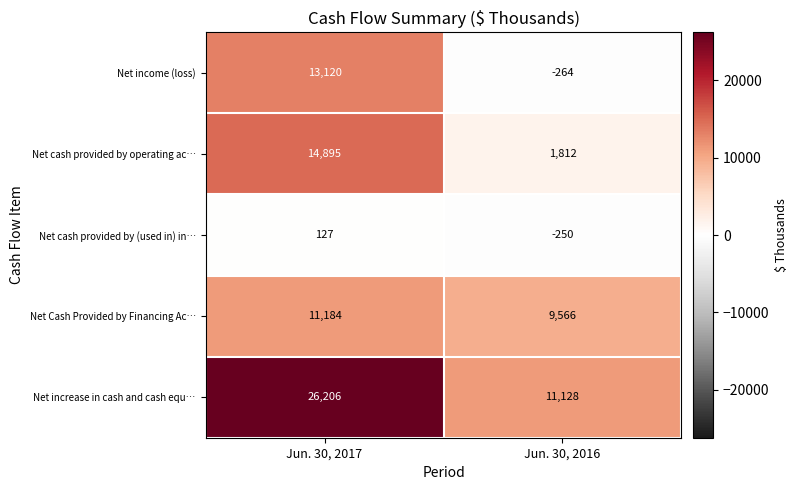

Between Jun. 30, 2017 and Jun. 30, 2016, which series saw the biggest shift?

Net increase in cash and cash equ…